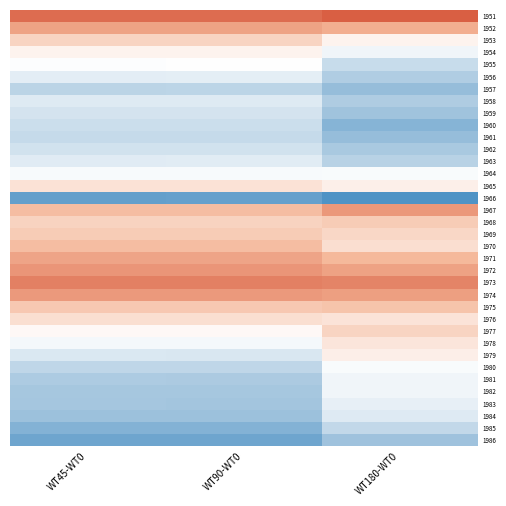

At how many categories does at least one series exceed 1?

3